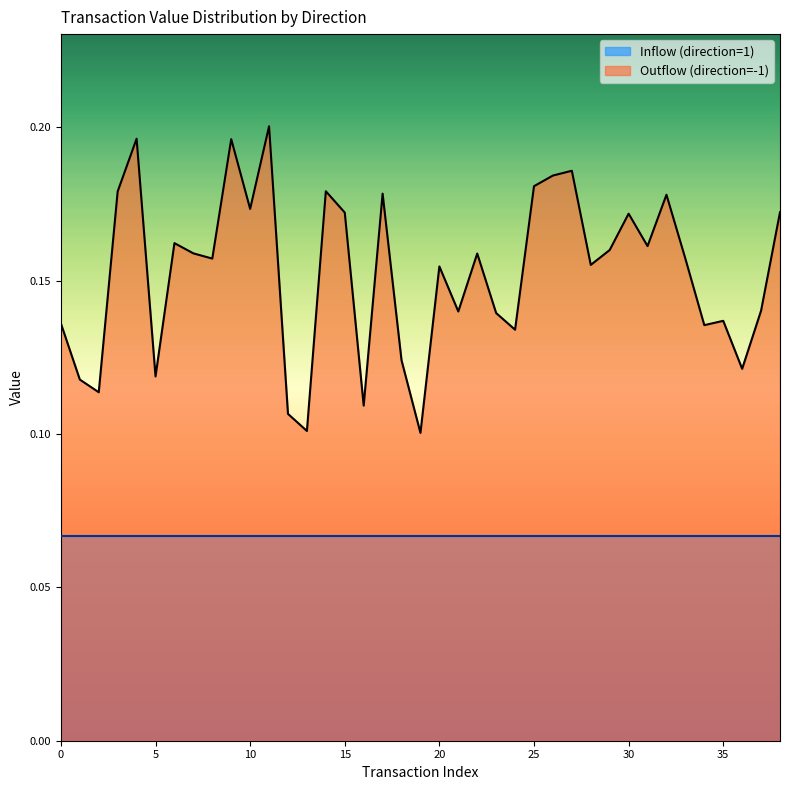

True or false: Outflow (direction=-1) and Inflow (direction=1) cross at least once.

False